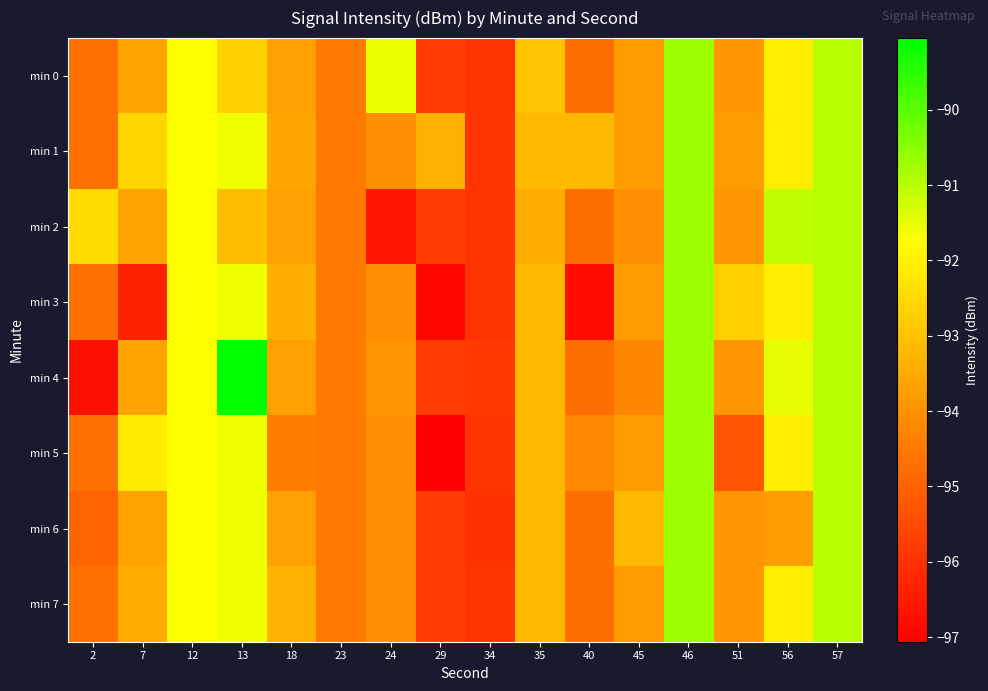

What is the spread (max minus min) of values at 18?

1.1